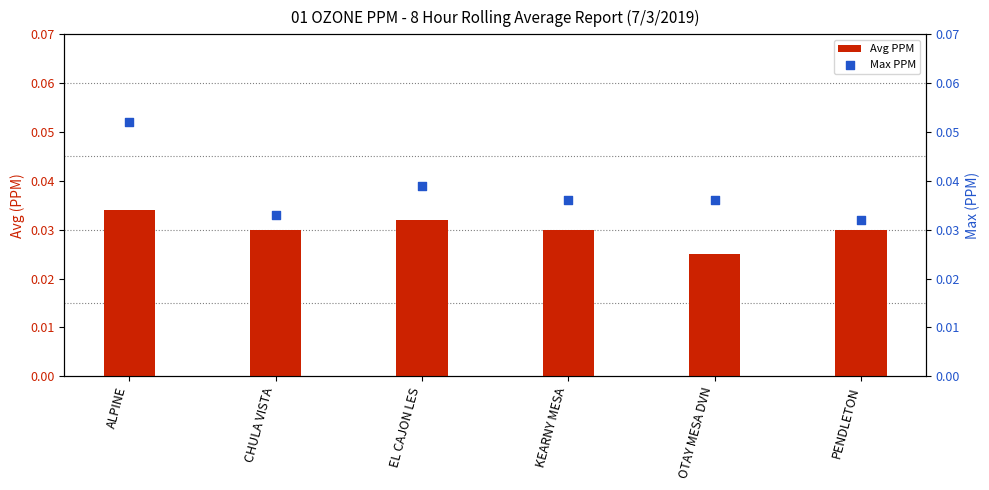

What is the total value across all series at ALPINE?

0.1